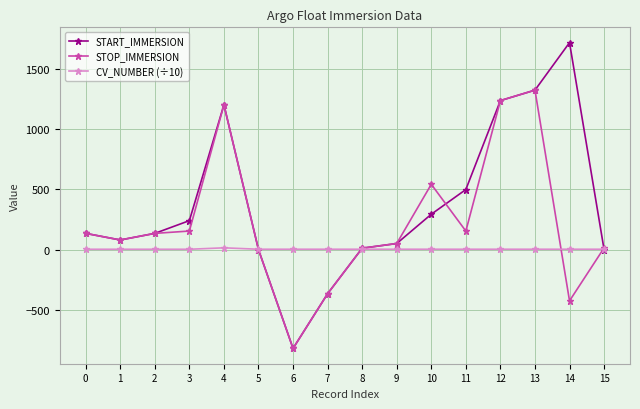

What is the difference between the highest and lowest values at 13?

1318.9